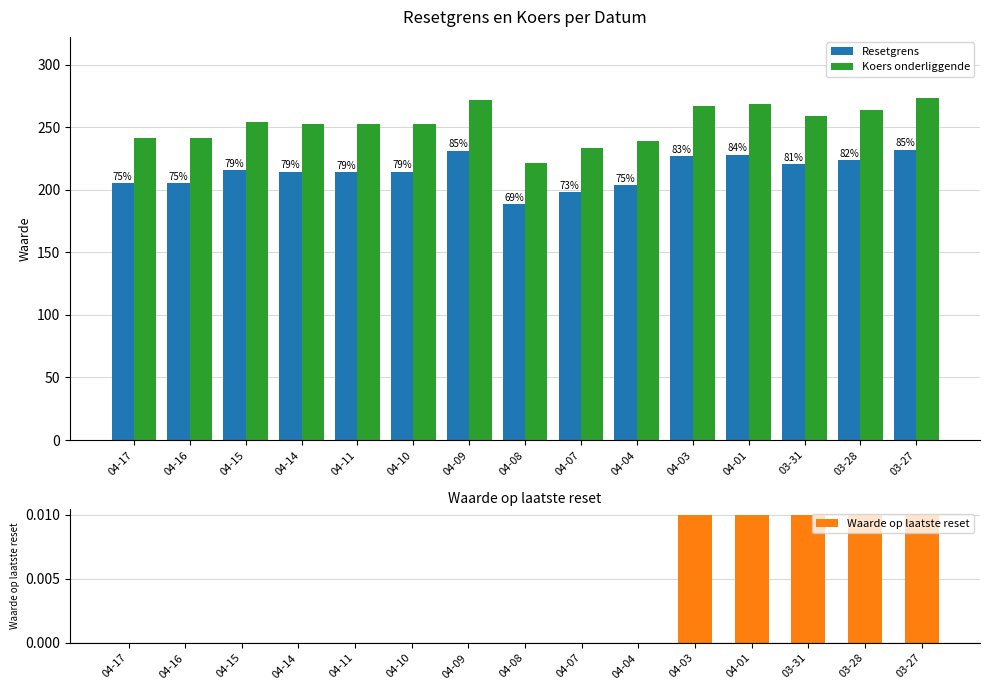

How many positive values does the Waarde op laatste reset series have?

5